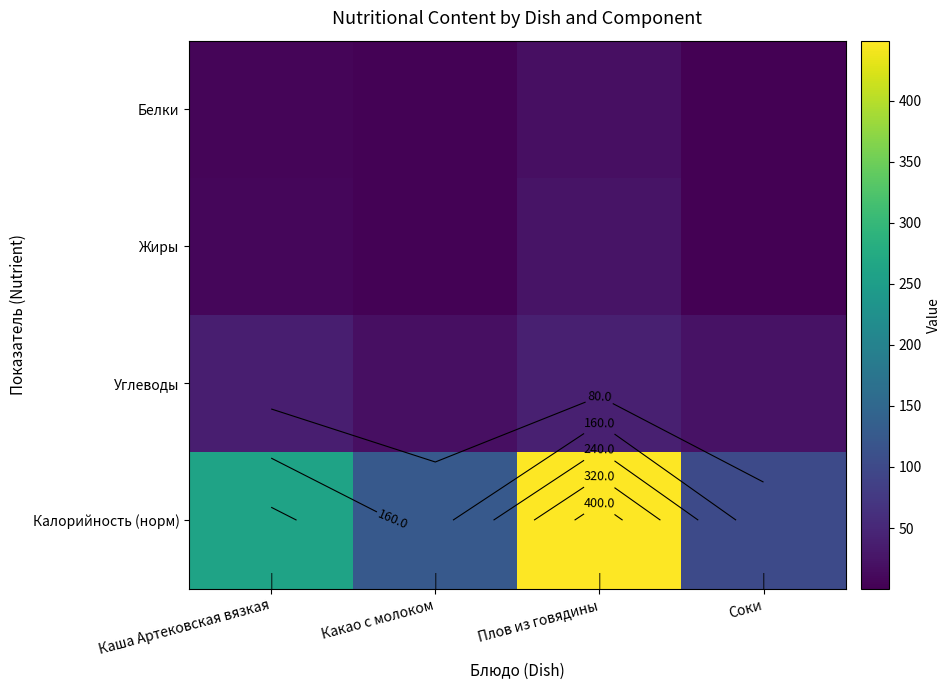

Is it true that Жиры equals 3.3 at Какао с молоком?

True